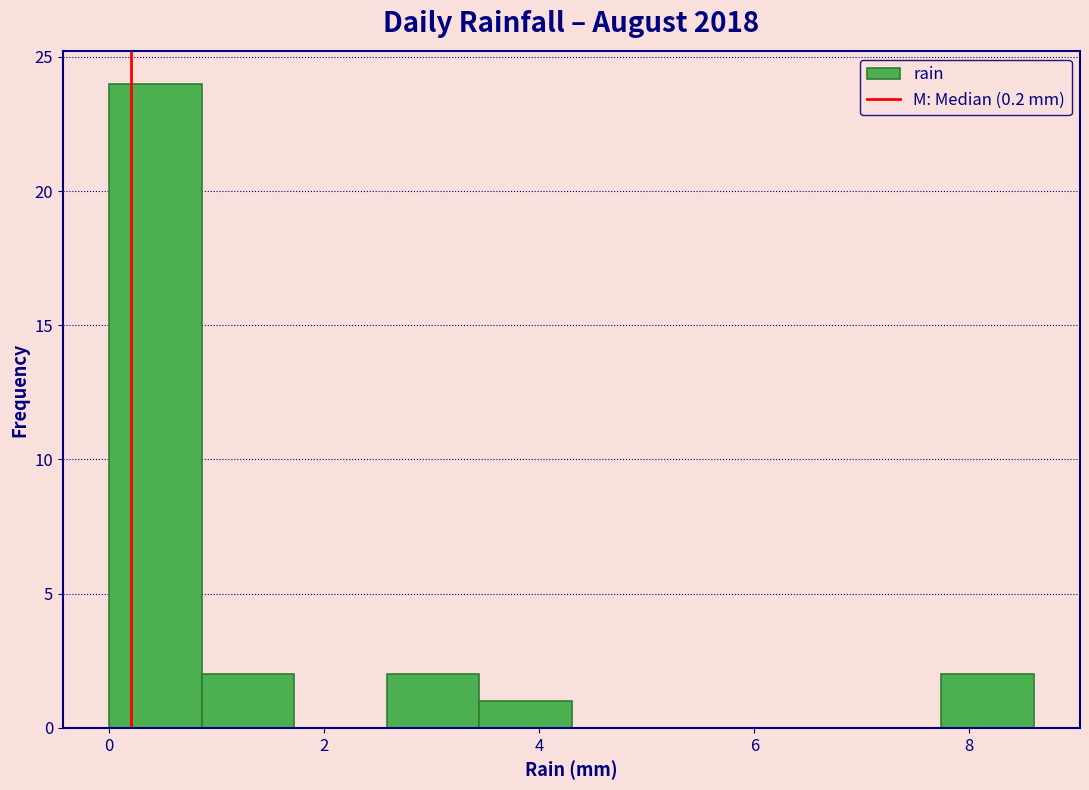

Reading left to right, list every bar in this chart as the range it spans on the x-axis followed by its height. Neither the bar edges nor the heights are printed on the chart, so give them approximately, as read against the axes.

0.00 to 0.86: 24
0.86 to 1.72: 2
1.72 to 2.58: 0
2.58 to 3.44: 2
3.44 to 4.30: 1
4.30 to 5.16: 0
5.16 to 6.02: 0
6.02 to 6.88: 0
6.88 to 7.74: 0
7.74 to 8.60: 2